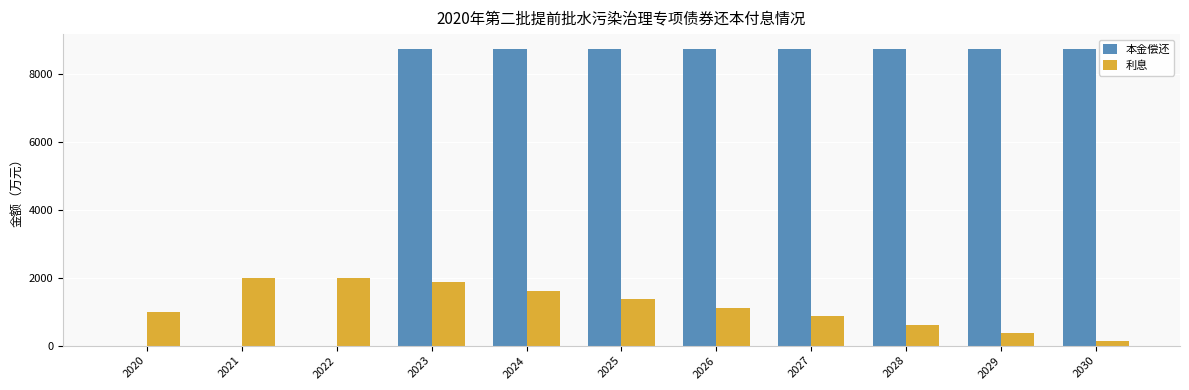

True or false: 本金偿还 has a value of 4006.0 at 2021.

False